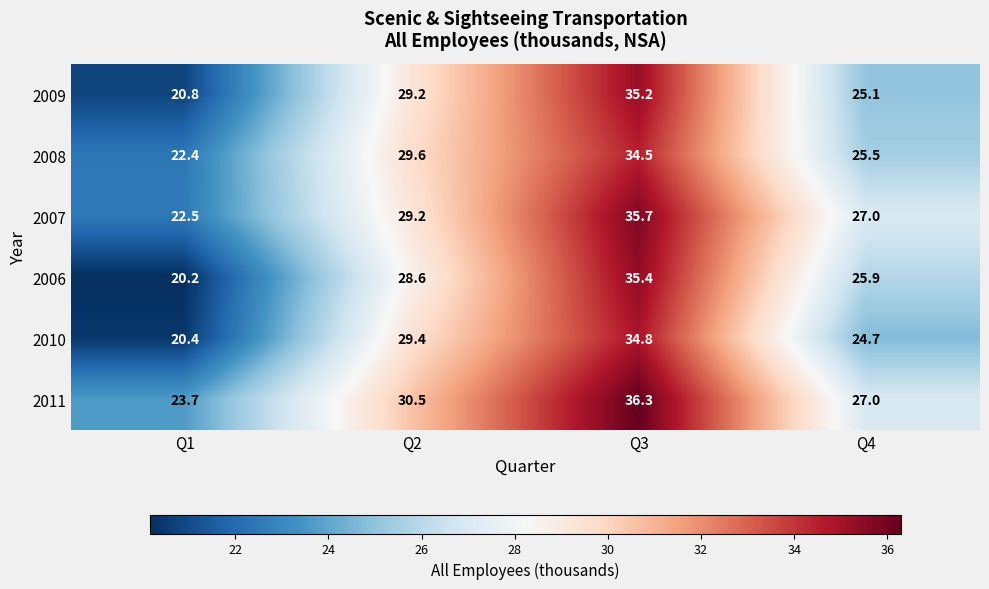

At which label is 2011 closest to 30?

Q2